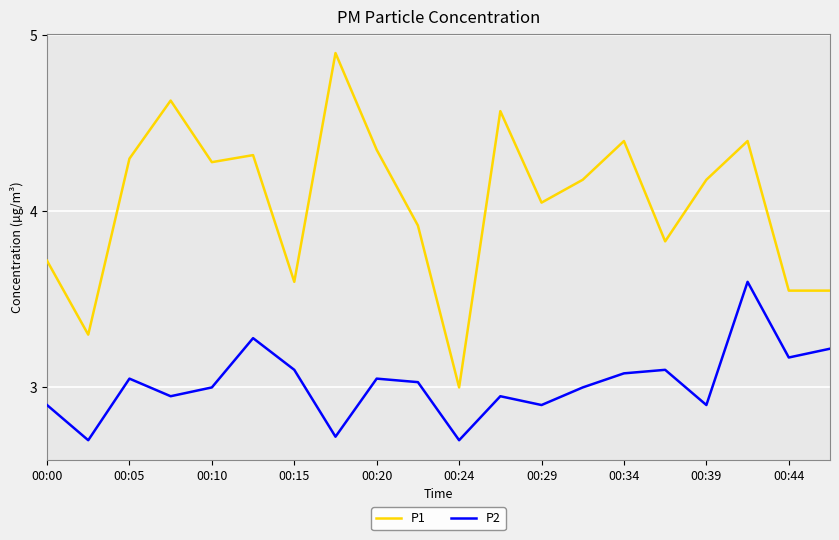

Rank the series by their maximum value, from lowest to highest.

P2, P1